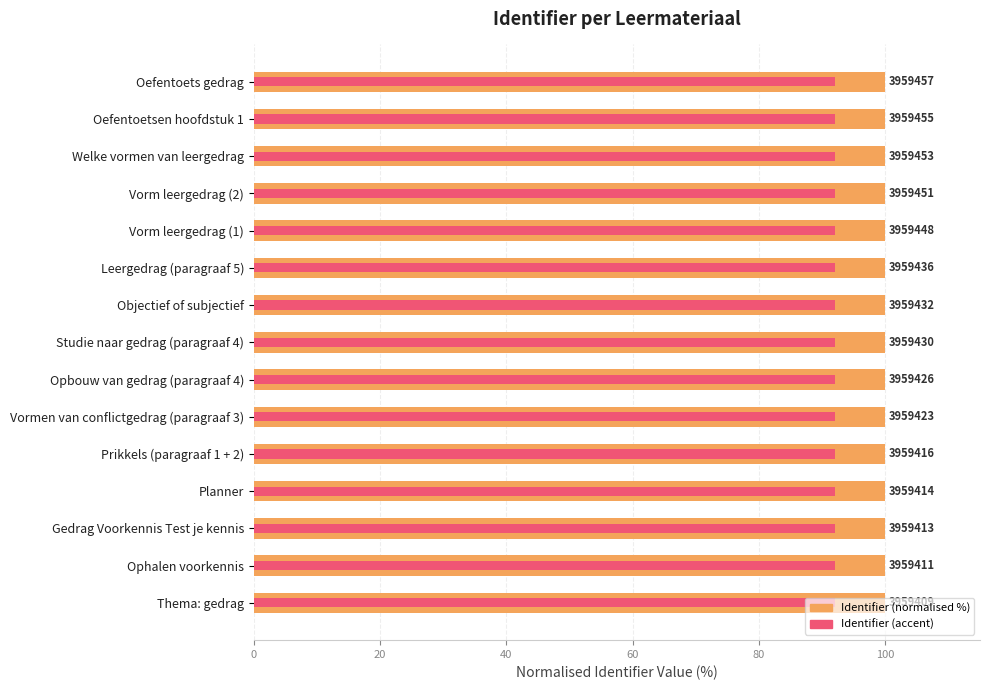

List the series in order of their overall mean, highest first.

Identifier (normalised %), Identifier (accent)